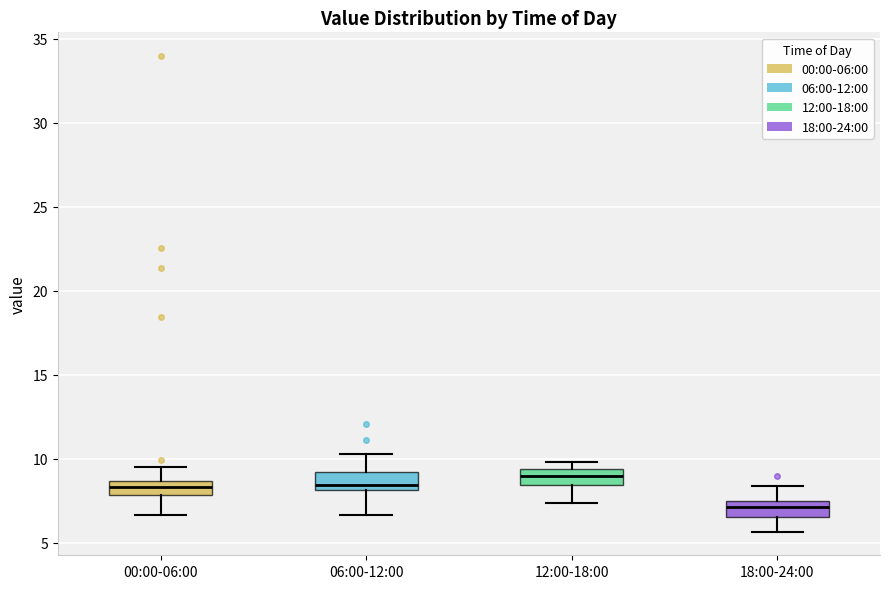

Reading left to right, transcribe this box plot: for each box, give where its median line is, the range the box spans, and where its two whiskers end, as read against the y-axis. The values are not printed on the chart, so give them approximately, as read against the axis.

00:00-06:00: median 8.5 (inside the box), box 8.0 to 8.5, whiskers 6.5 to 9.5
06:00-12:00: median 8.5, box 8.0 to 9.0, whiskers 6.5 to 10.5
12:00-18:00: median 9.0, box 8.5 to 9.5, whiskers 7.5 to 10.0
18:00-24:00: median 7.0, box 6.5 to 7.5, whiskers 5.5 to 8.5